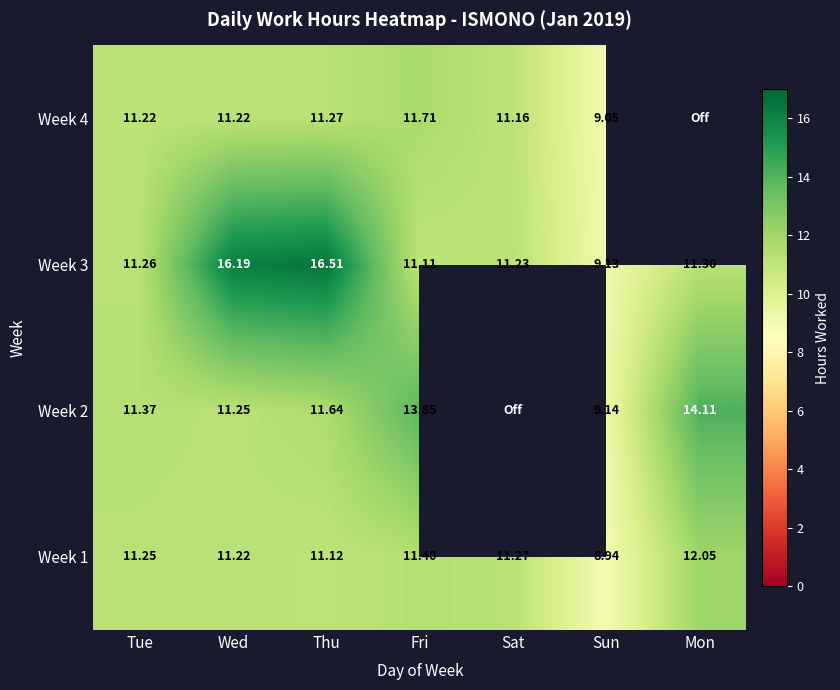

Rank the categories by Week 3 value from highest to lowest.

Thu, Wed, Mon, Tue, Sat, Fri, Sun